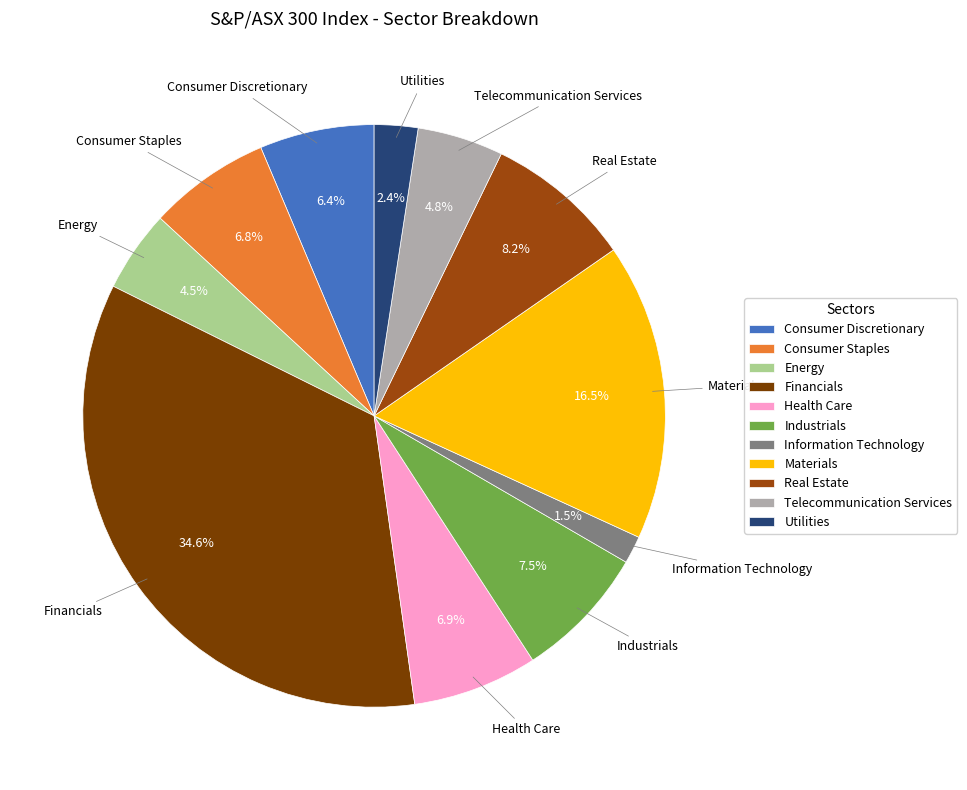

Does Materials account for over 50% of the chart?

No